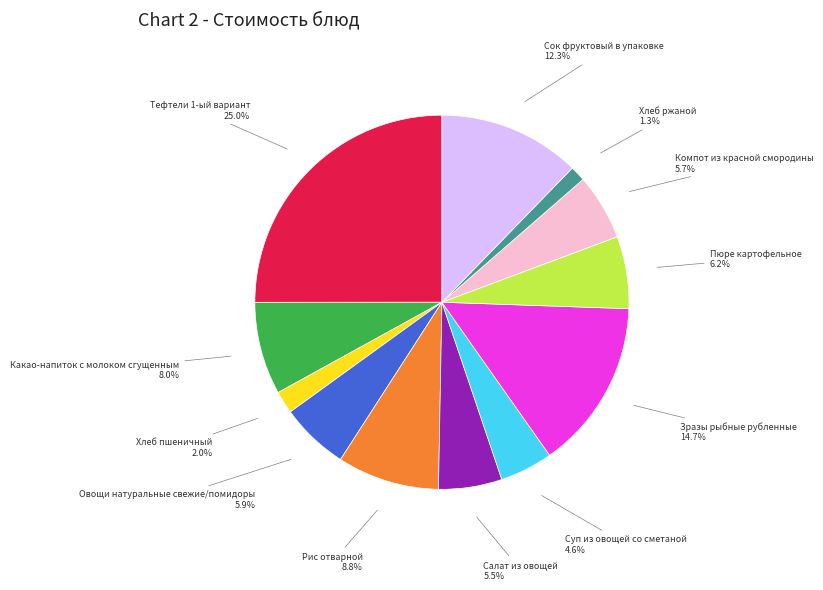

Combined, what portion of the pie is Какао-напиток с молоком сгущенным and Компот из красной смородины?

13.7%